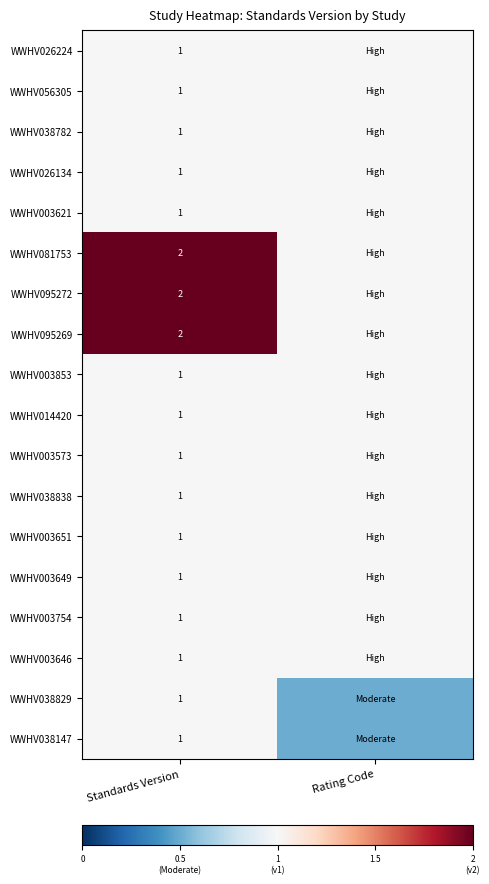

What is the total value across all series at Standards Version?

21.0